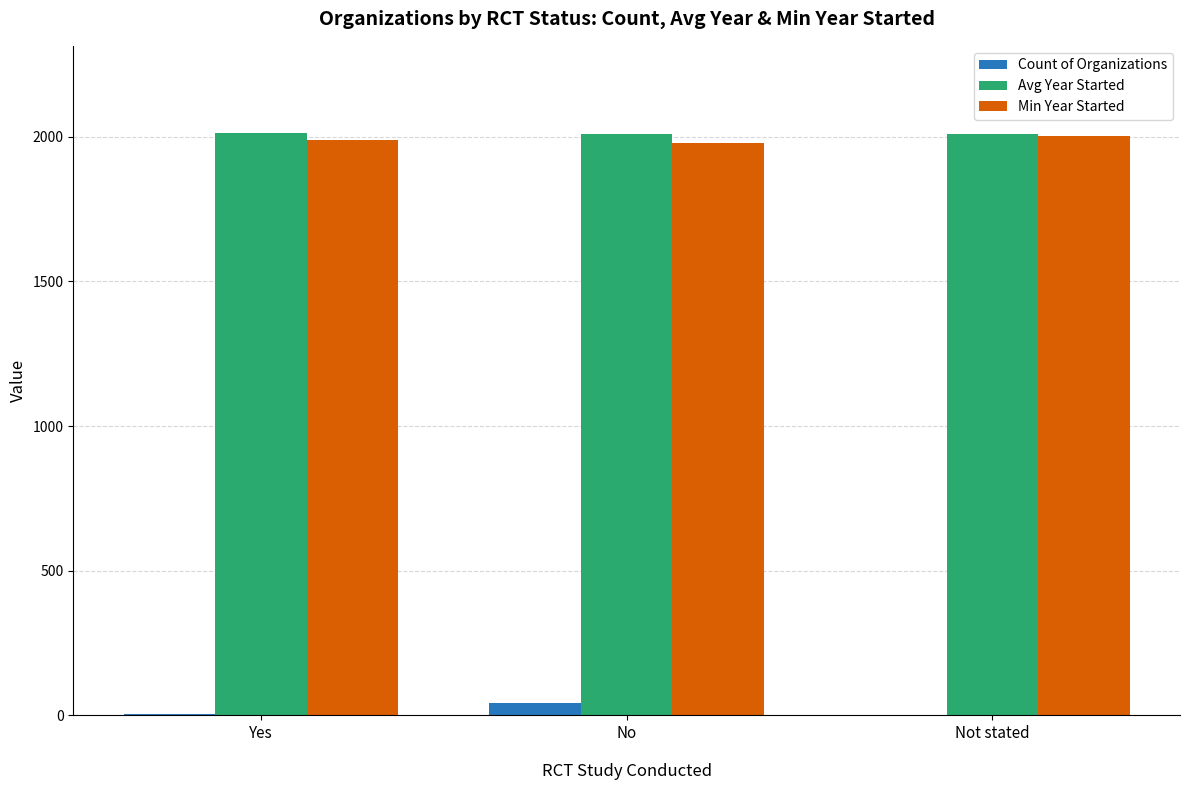

What is the sum of all Count of Organizations values?

51